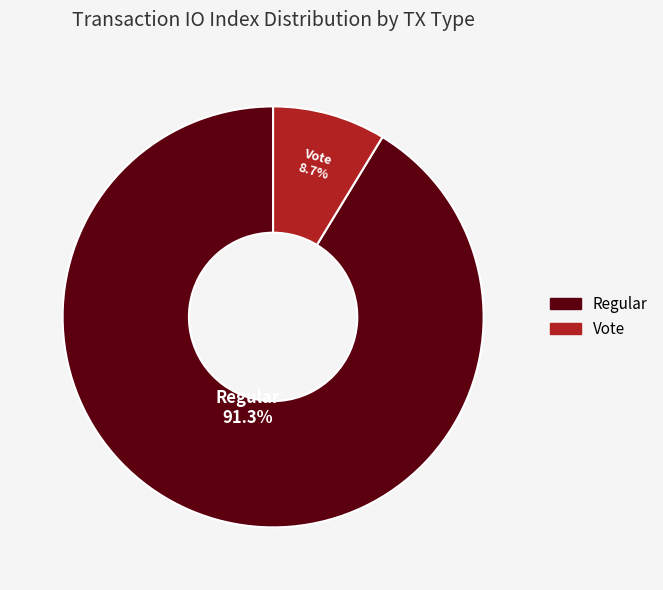

To the nearest percent, what is the average slice percentage?

50%